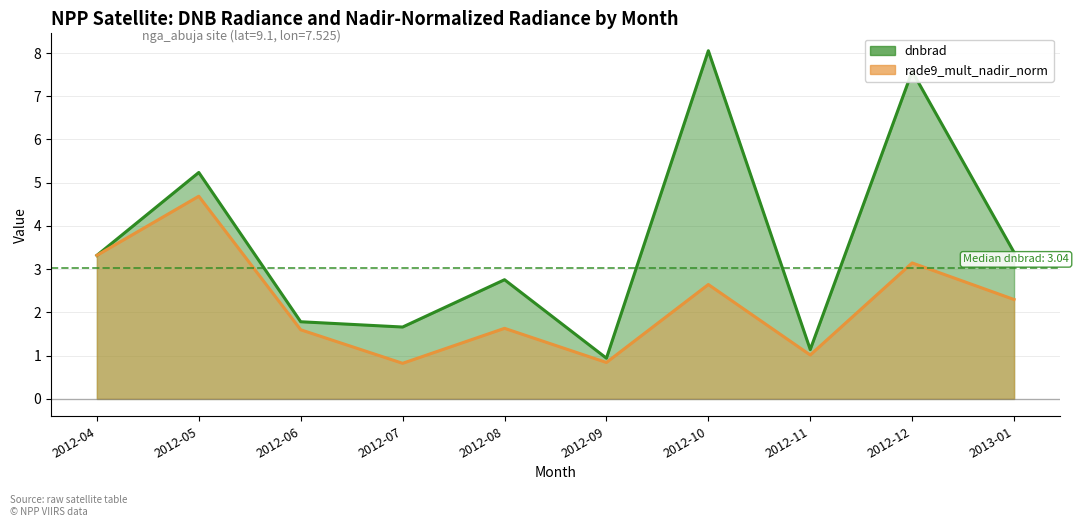

True or false: dnbrad and rade9_mult_nadir_norm cross at least once.

False